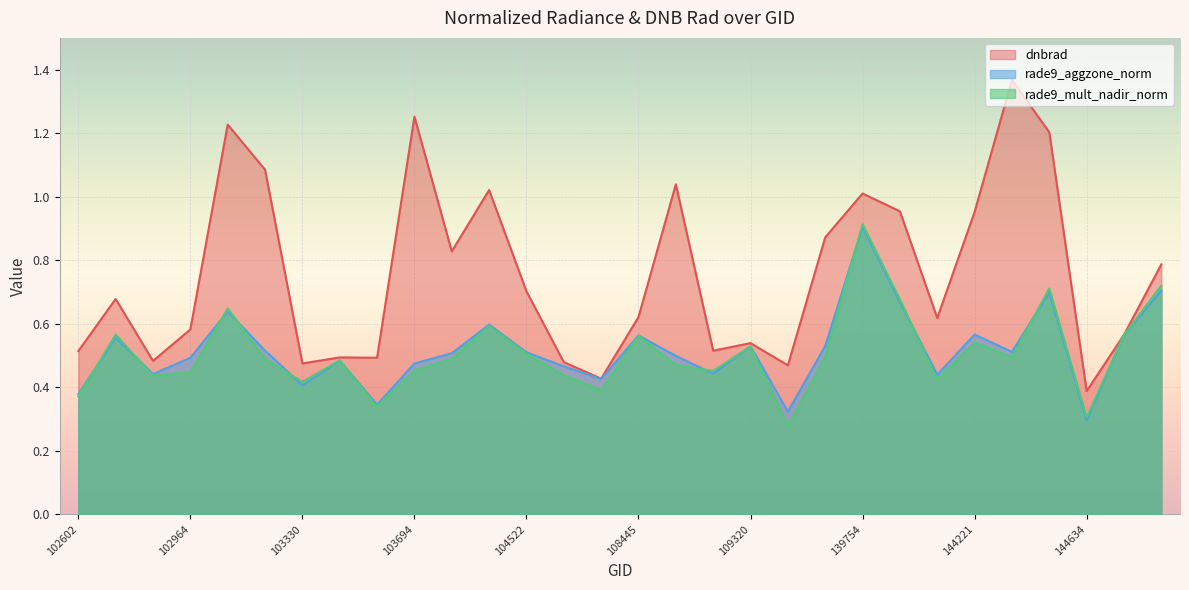

What is the average value of the dnbrad series?

0.8